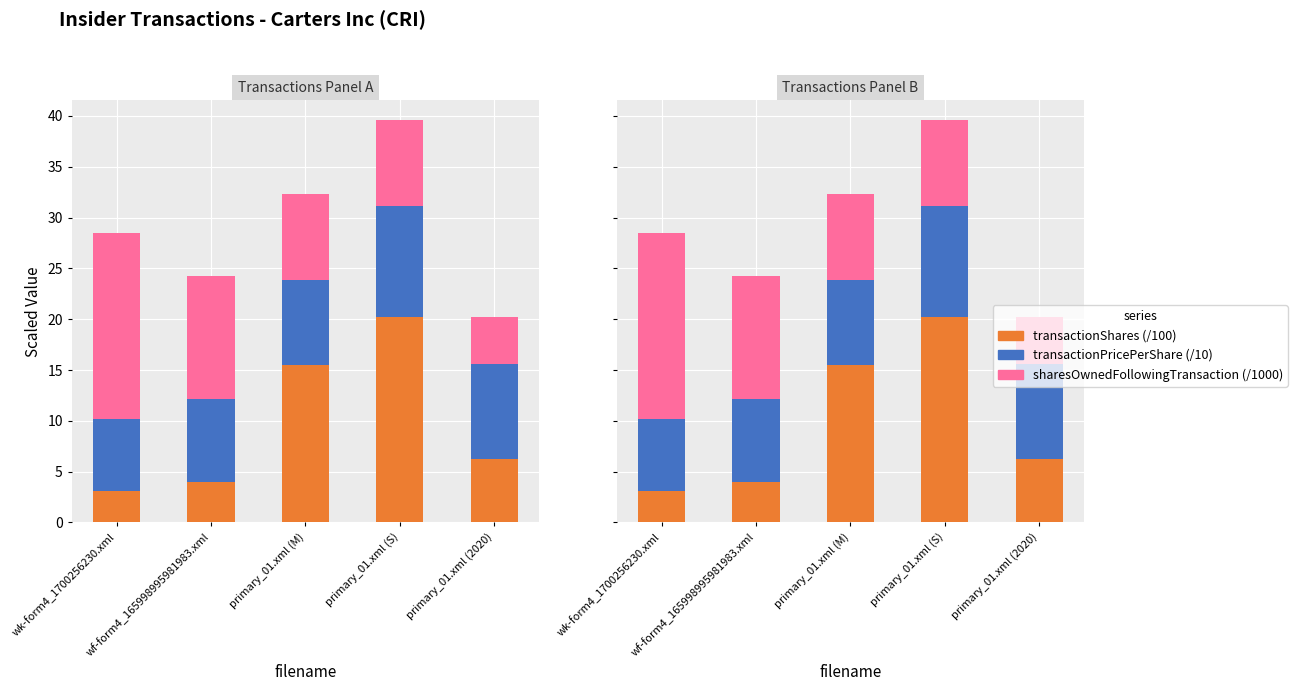

Reading left to right, list all the values displayed in this chart.

transactionShares (/100): 3.1	4.0	15.5	20.2	6.2
transactionPricePerShare (/10): 7.1	8.2	8.4	10.9	9.4
sharesOwnedFollowingTransaction (/1000): 18.3	12.1	8.5	8.5	4.6